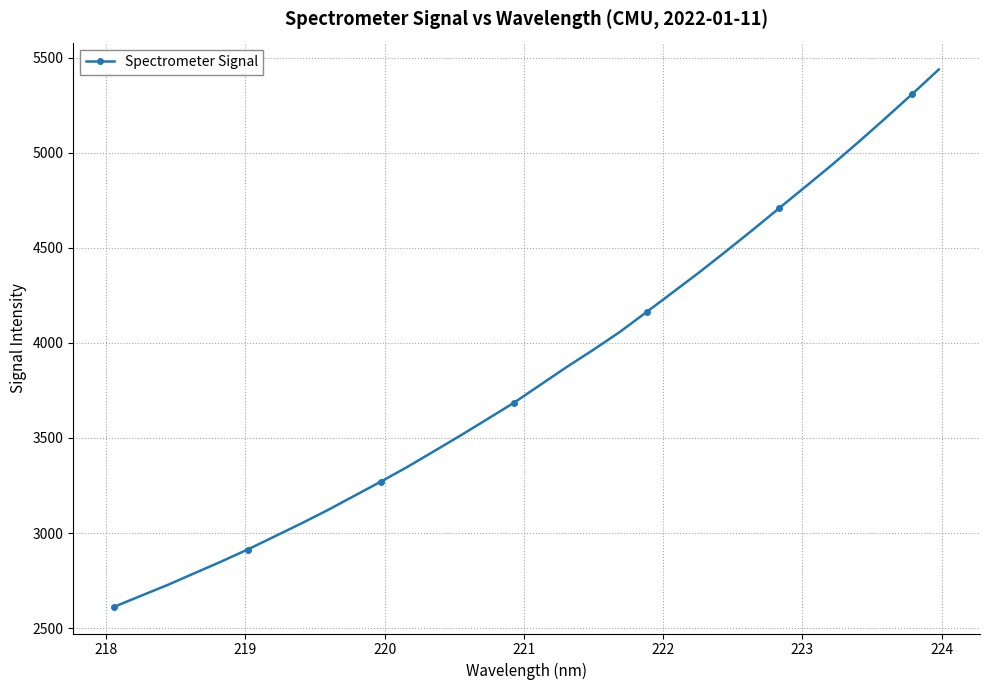

What is the difference between the maximum and second lowest values?

2766.7